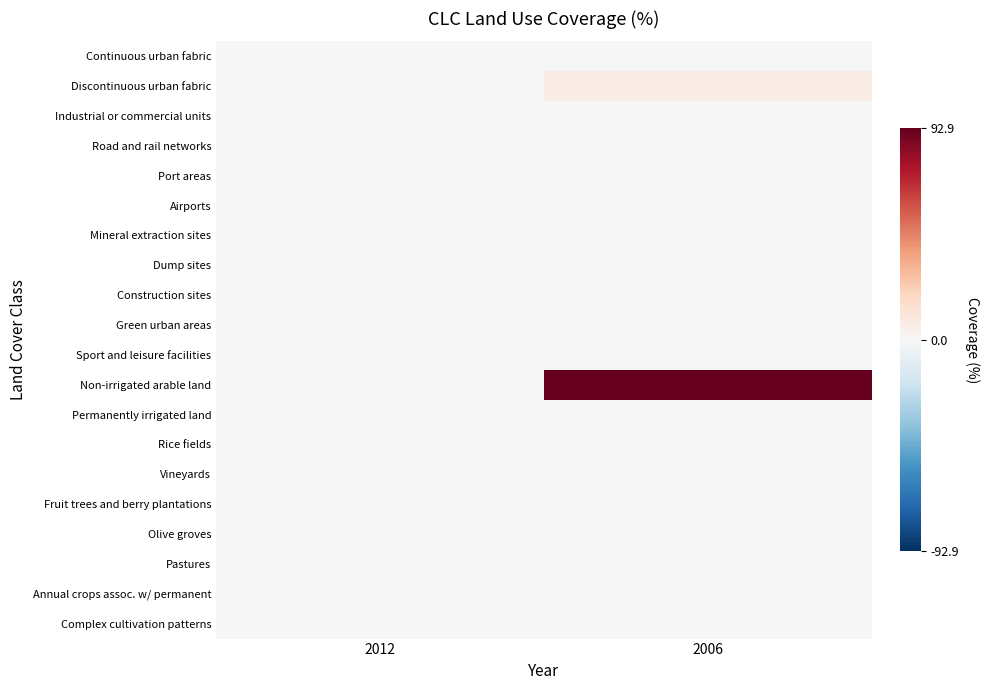

What is the maximum value shown in the chart?

92.9